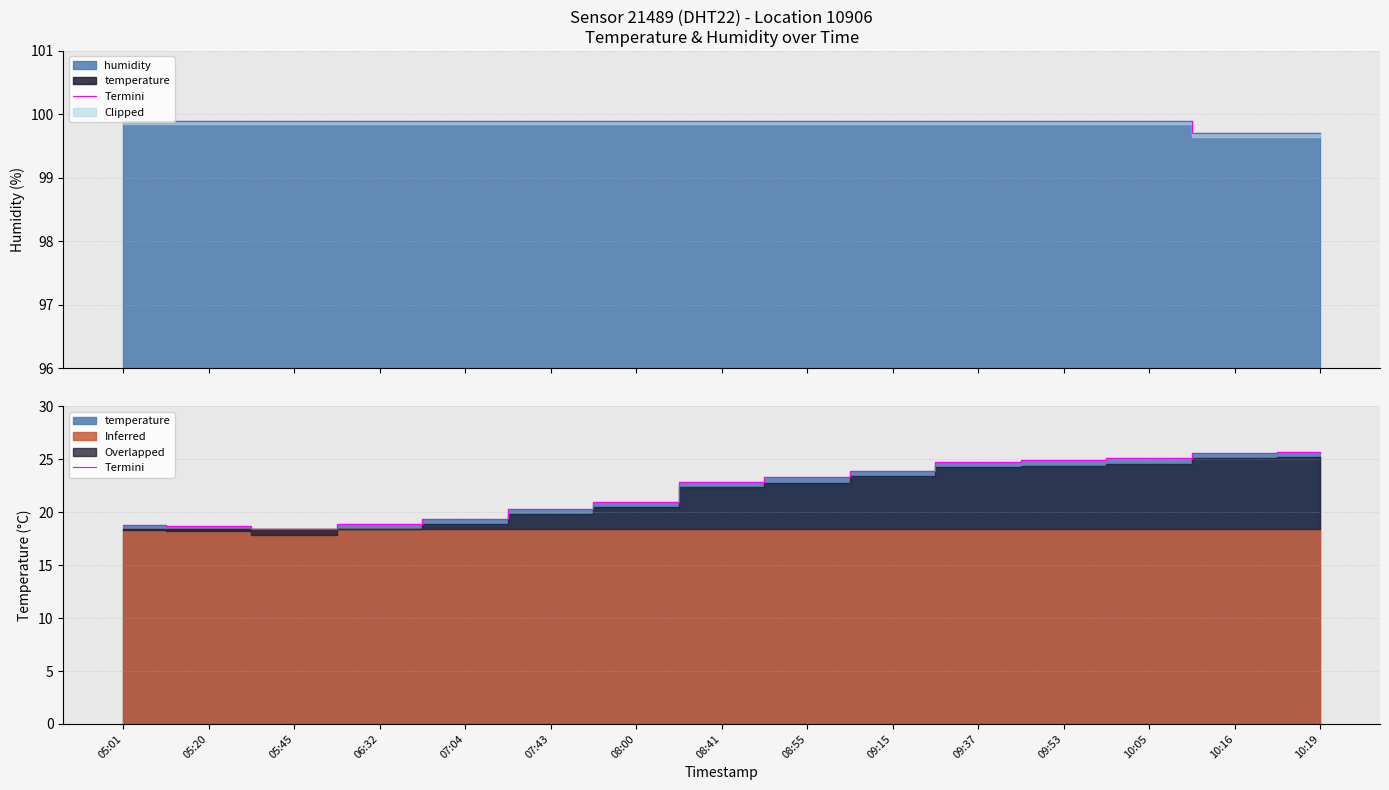

What is the approximate value at 10:16?

25.6